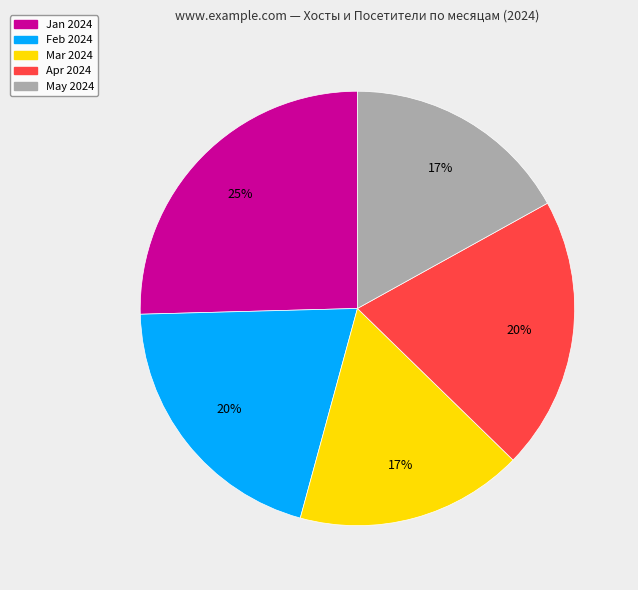

To the nearest percent, what portion does Apr 2024 represent?

20%